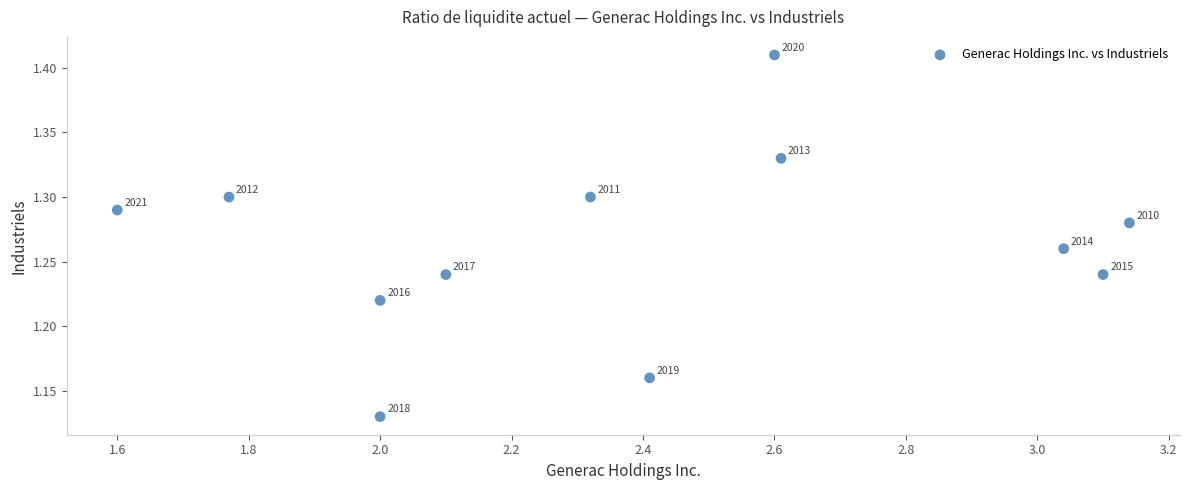

What is the range of X values (max minus min)?

1.5